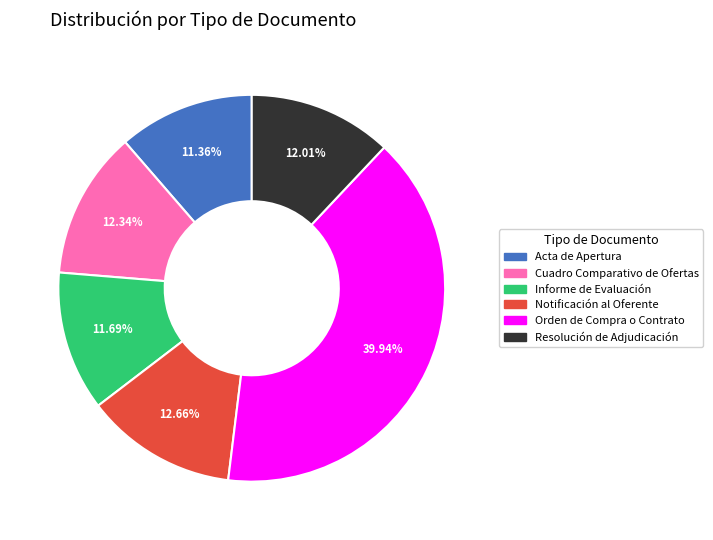

How many segments does this pie chart have?

6